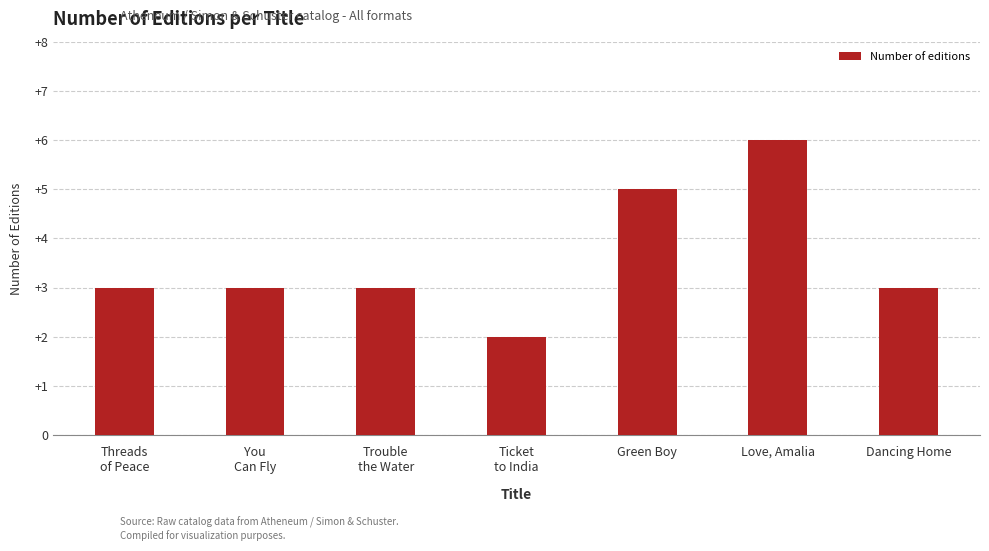

What position from the right is Dancing Home?

1